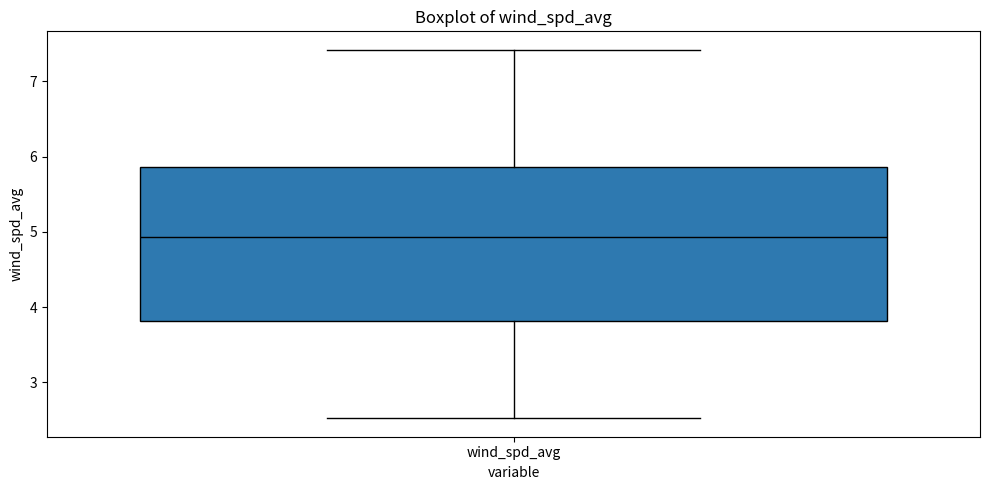

Read this box plot against the y-axis: the position of the median line, the range covered by the box, and the ends of both whiskers. The values are not printed on the chart, so give them approximately, as read against the axis.

median 4.9, box 3.8 to 5.9, whiskers 2.5 to 7.4